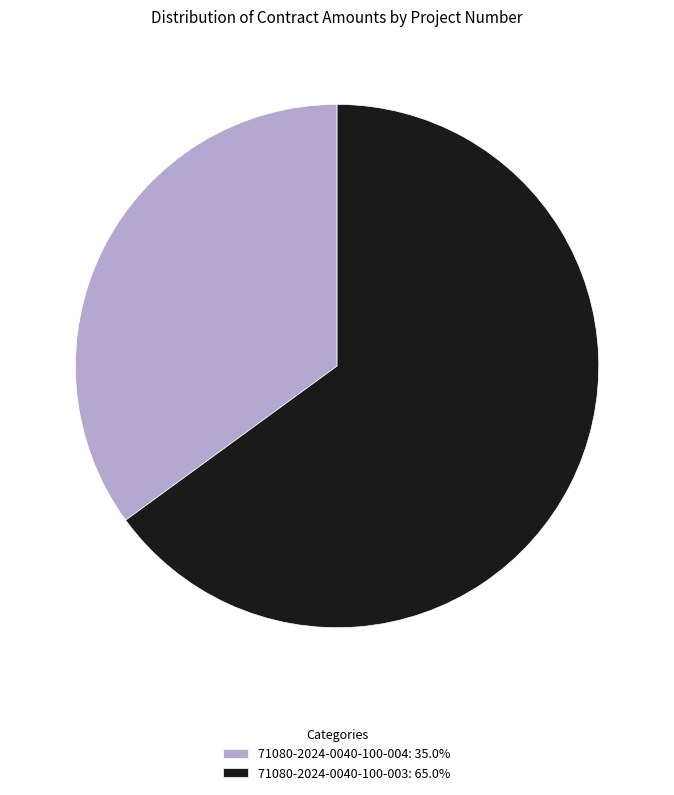

Combined, do 71080-2024-0040-100-004 and 71080-2024-0040-100-003 account for over 50%?

Yes